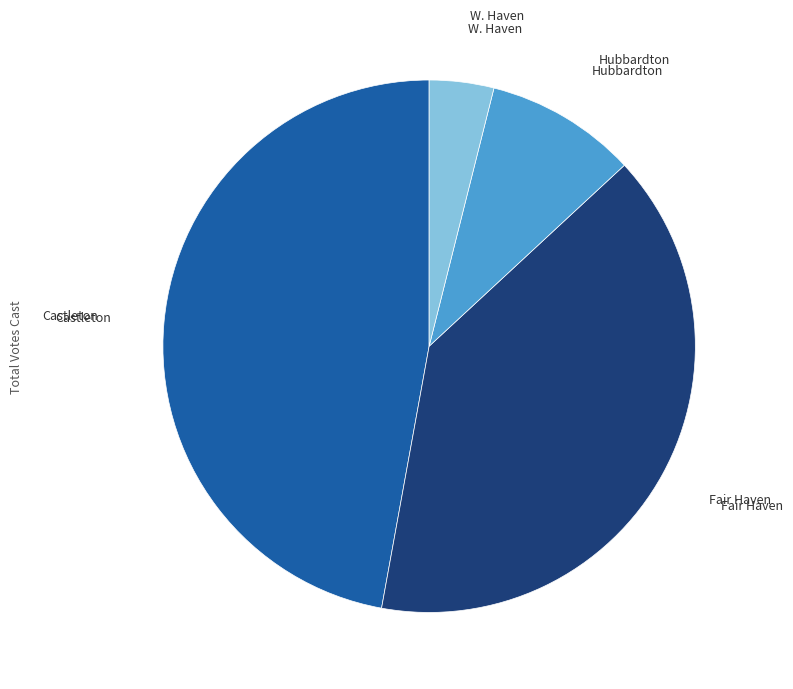

Does any single category account for the majority?

No